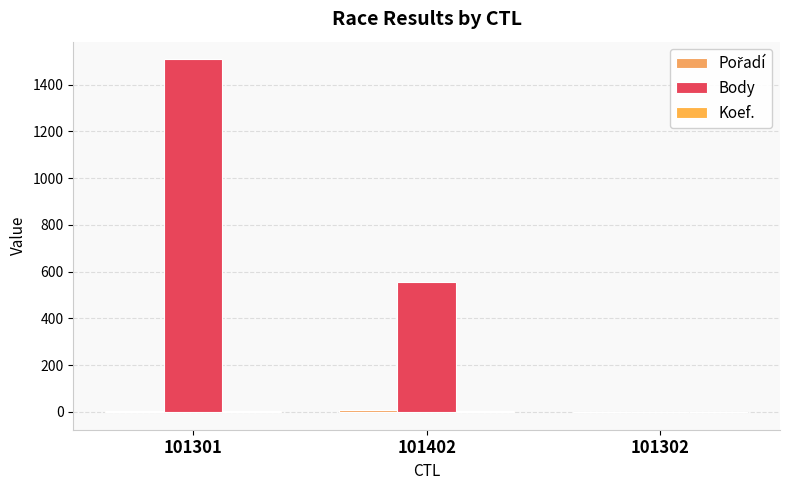

Reading left to right, extract all data points from this chart.

Pořadí: 2	8	1
Body: 1508	554	0
Koef.: 2	2	-1